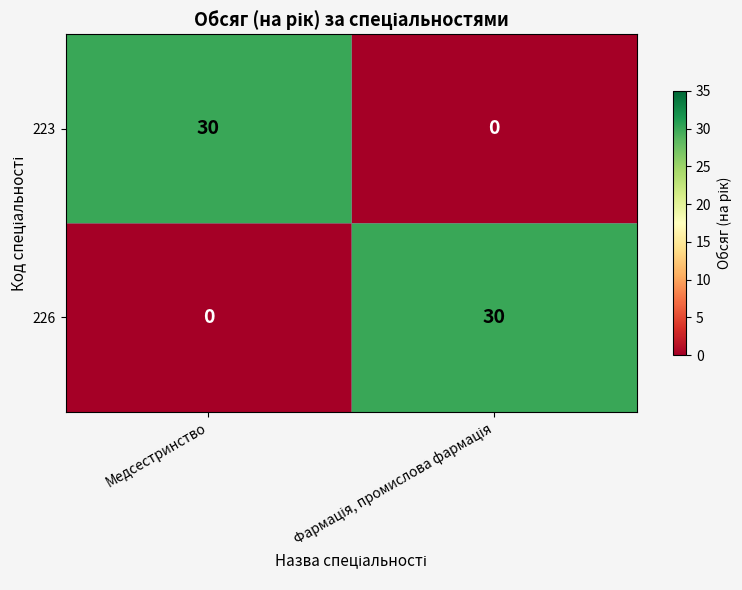

Reading left to right, extract all data points from this chart.

223: 30	0
226: 0	30